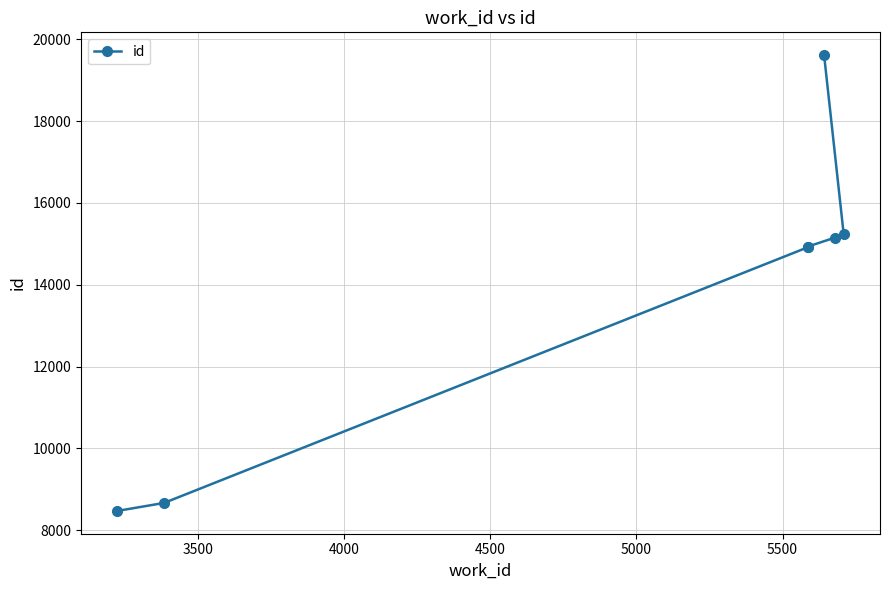

What is the value of the 3rd point from the left?

14916